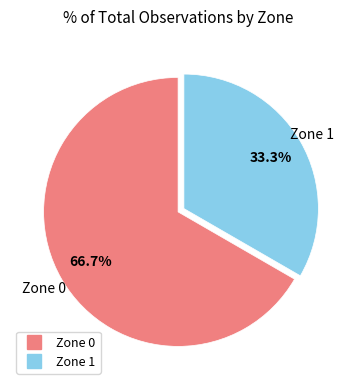

To the nearest percent, what is the difference between the largest and smallest slice percentages?

33%